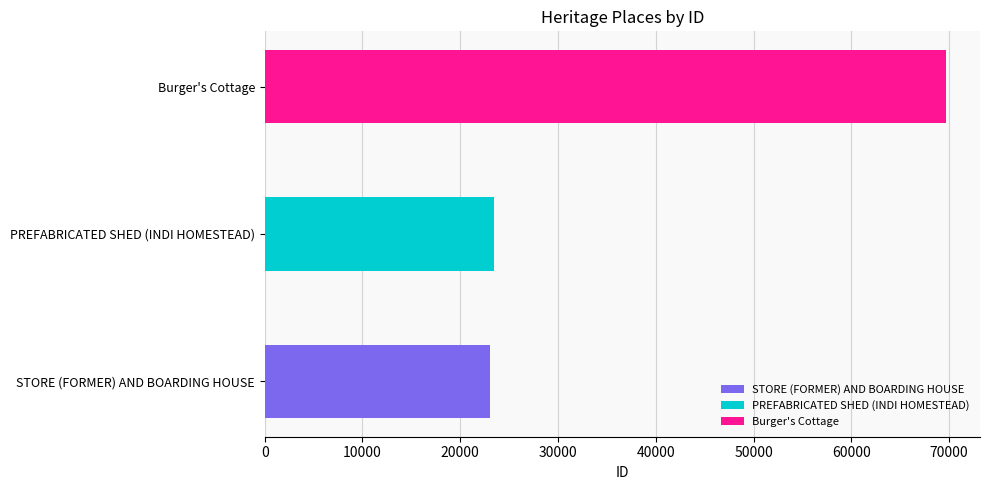

Where does the data first go above 23476?

Burger's Cottage